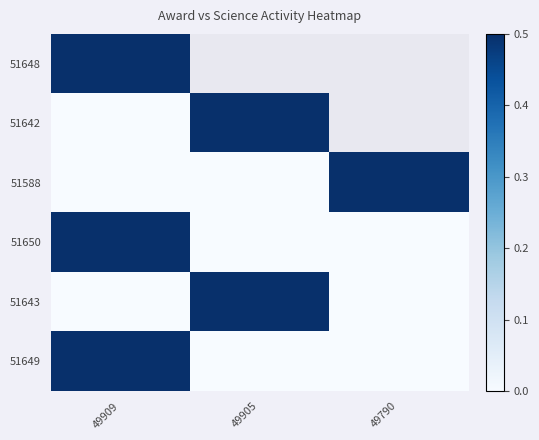

At which label does 51649 reach its minimum?

49905